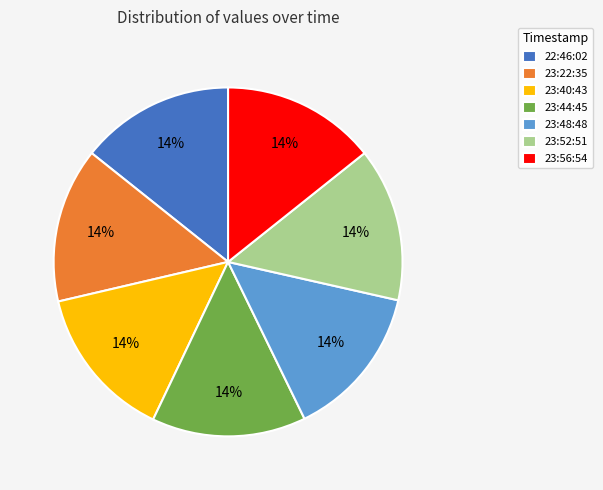

What percentage is the 23:48:48 slice, to the nearest percent?

14%